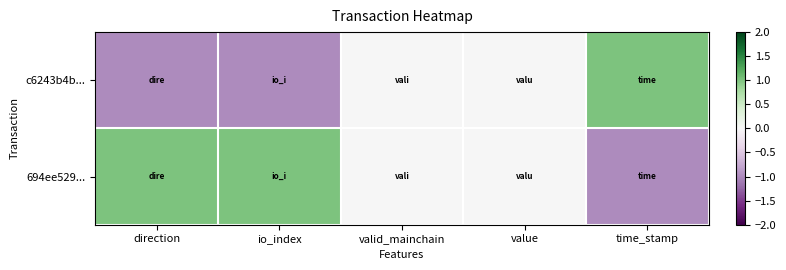

At which category is the sum across all series the highest?

direction